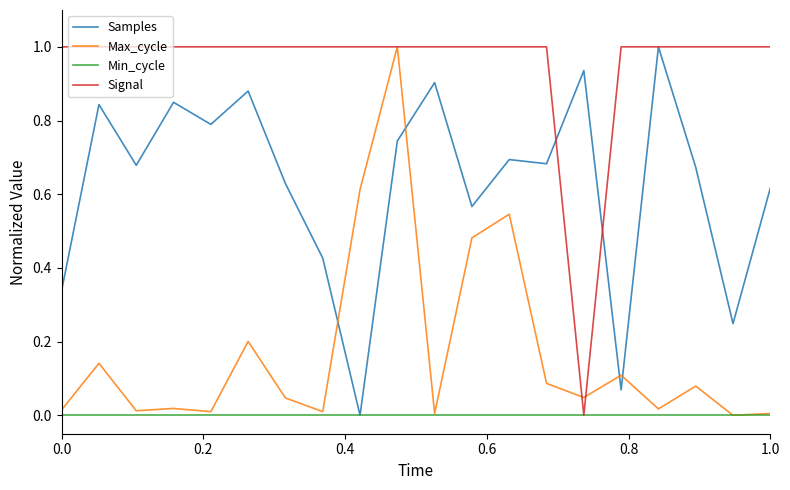

Which series has the largest total across all categories?

Signal